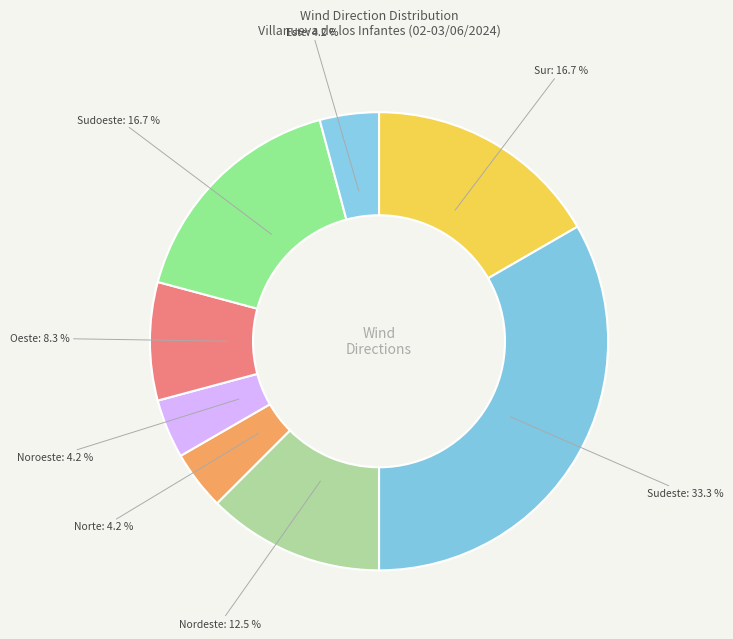

Which slice is the largest?

Sudeste